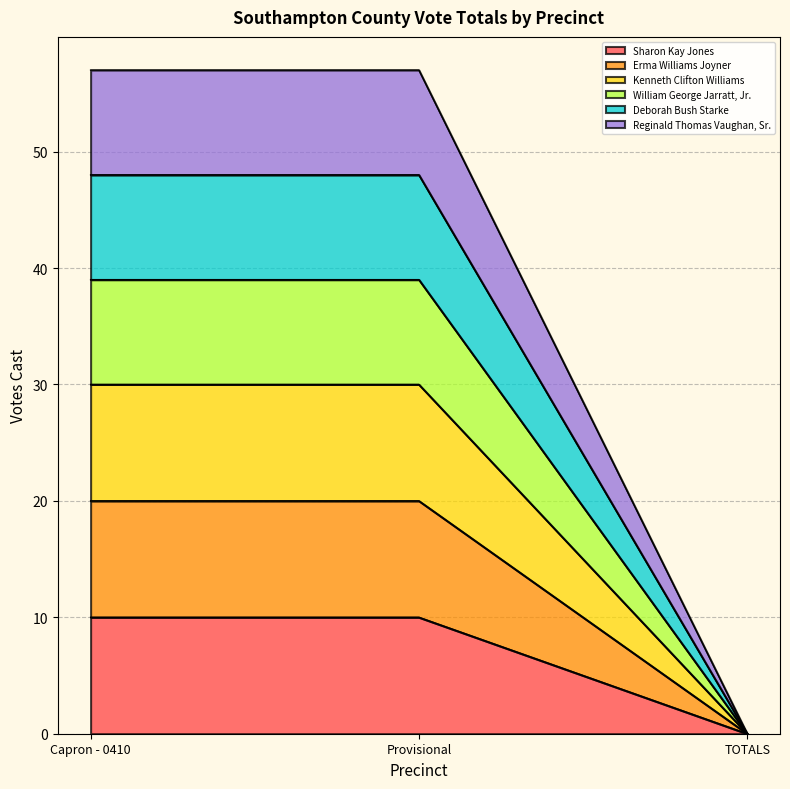

The value of Sharon Kay Jones at TOTALS is 0. True or false?

True